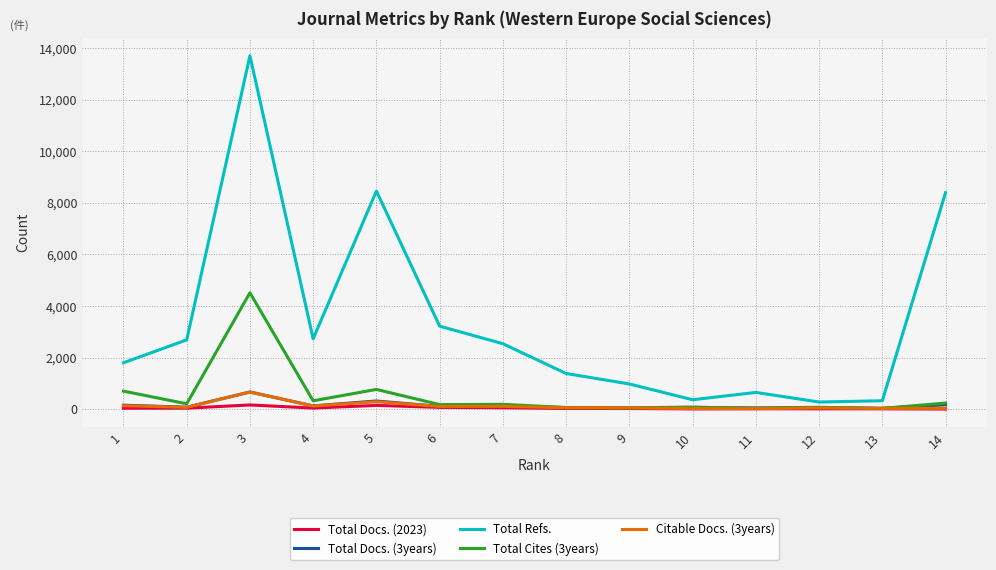

What is the total value across all series at 14?

8826